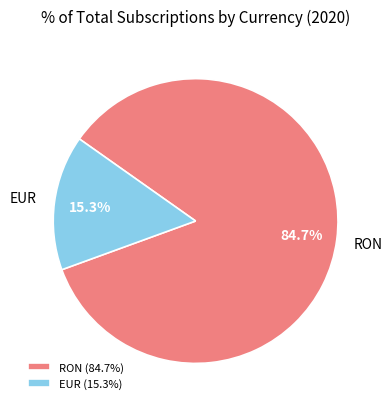

True or false: EUR accounts for 15% of the total.

True